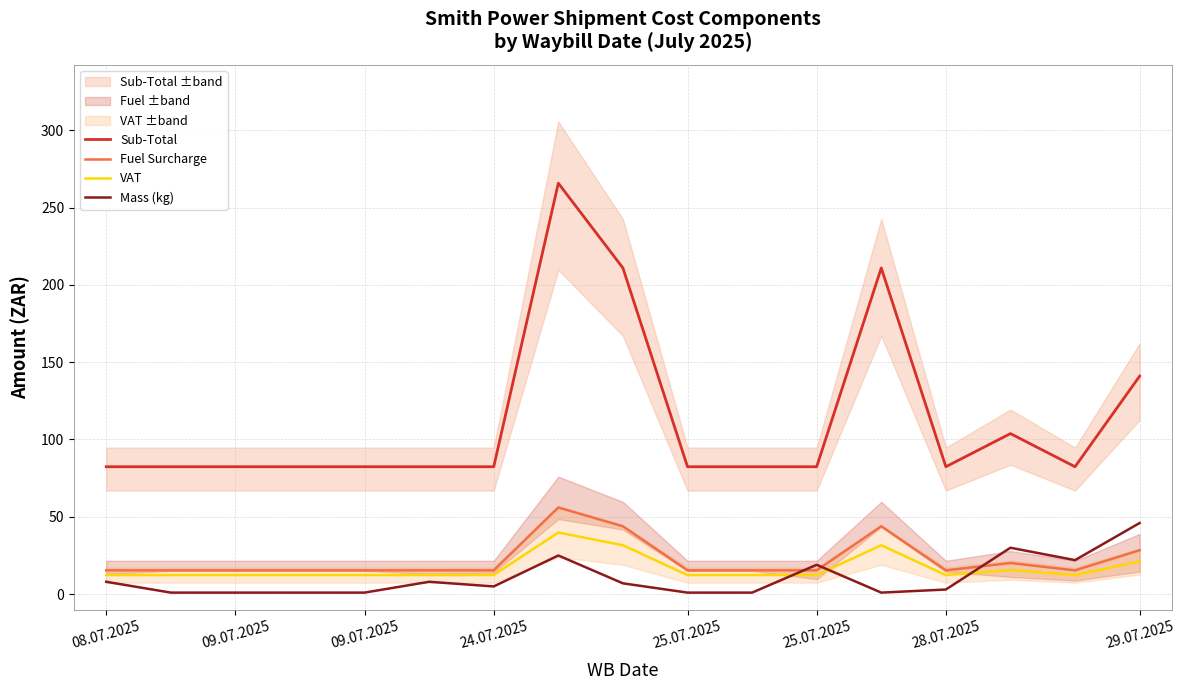

What is the difference between the maximum and second lowest values in the Mass (kg) series?

45.0